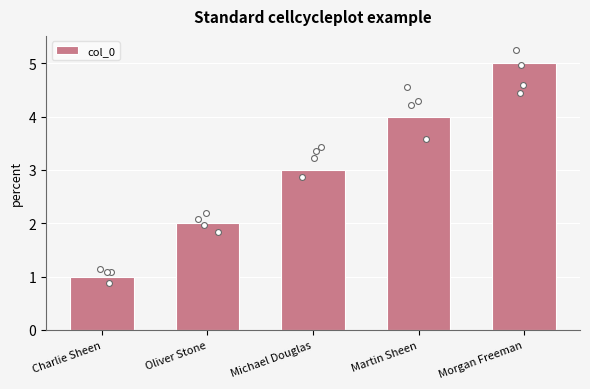

Between Oliver Stone and Charlie Sheen, which is larger?

Oliver Stone